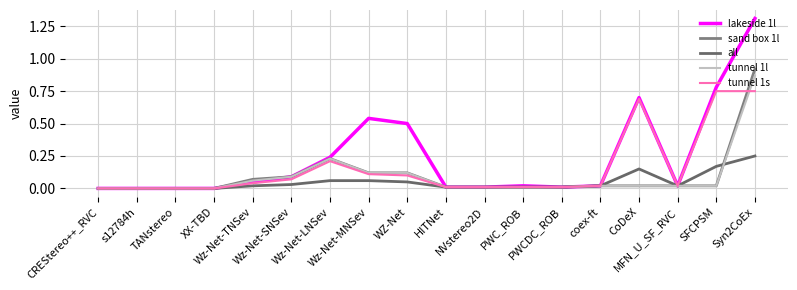

How many lines are shown in the chart?

5